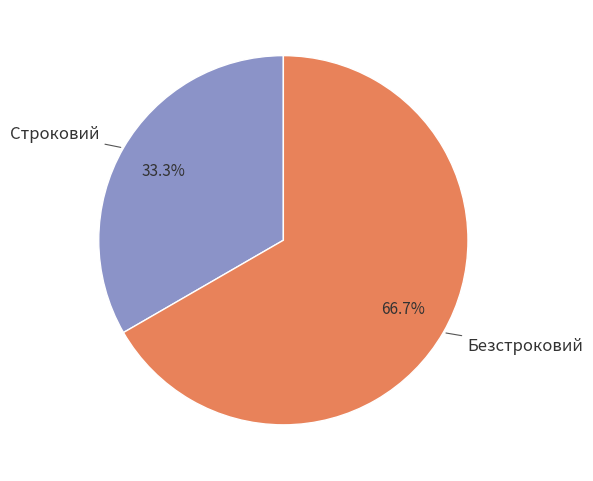

Is there any slice that represents more than half of the pie?

Yes